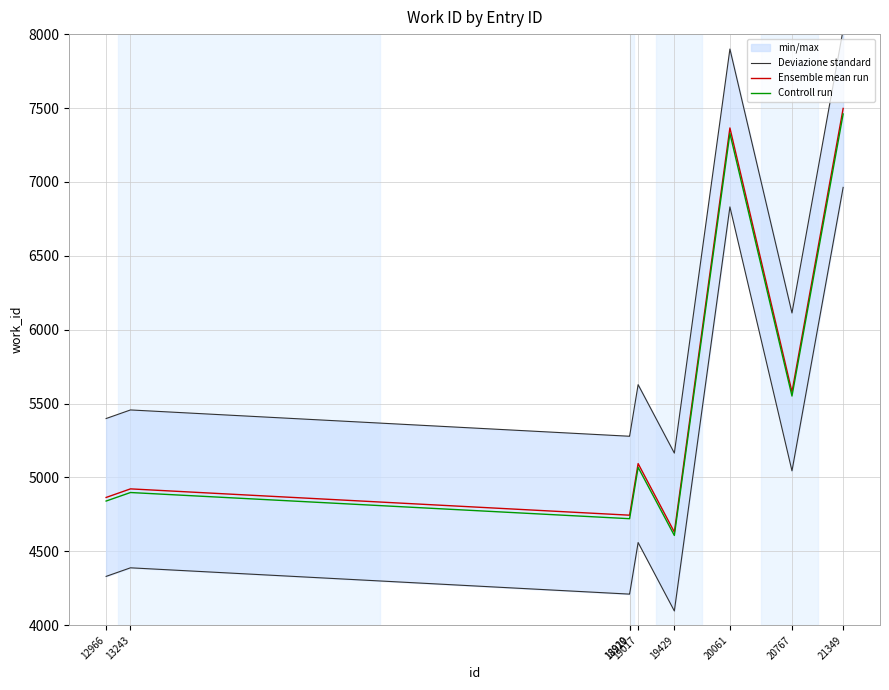

What is the value of the Ensemble mean run point at the 3rd from the left?

4745.0